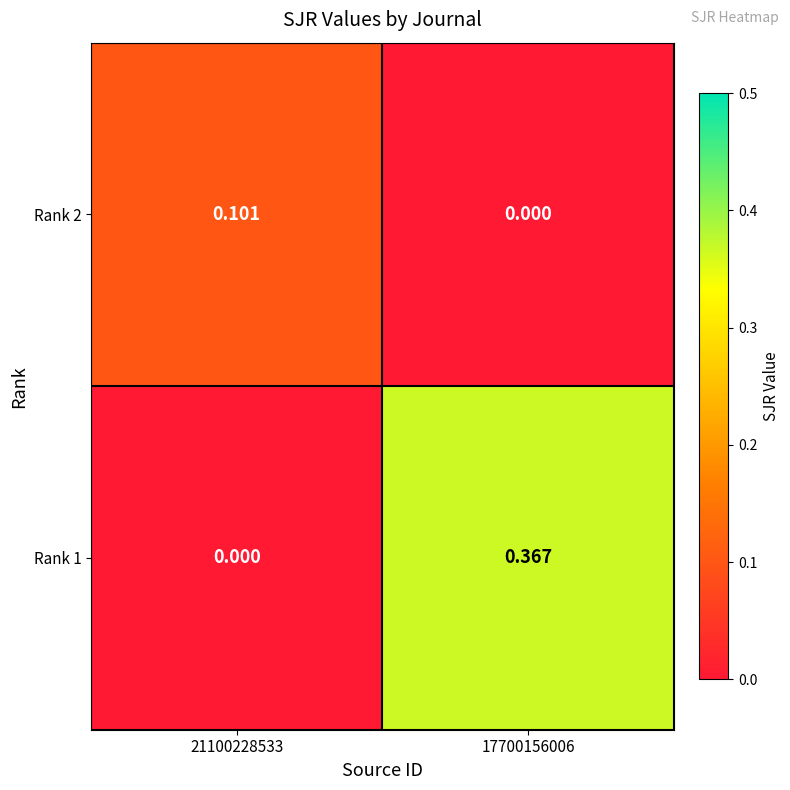

Is the value of Rank 2 at 21100228533 greater than the value of Rank 1 at 17700156006?

No